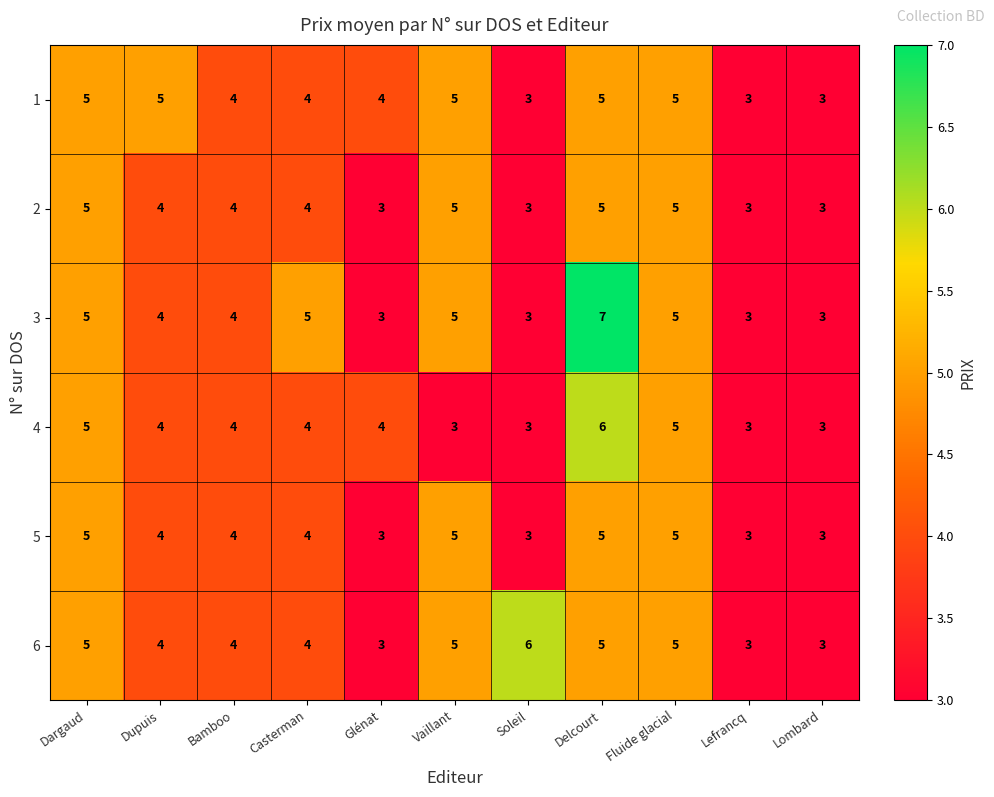

Which series has the widest spread of values?

3